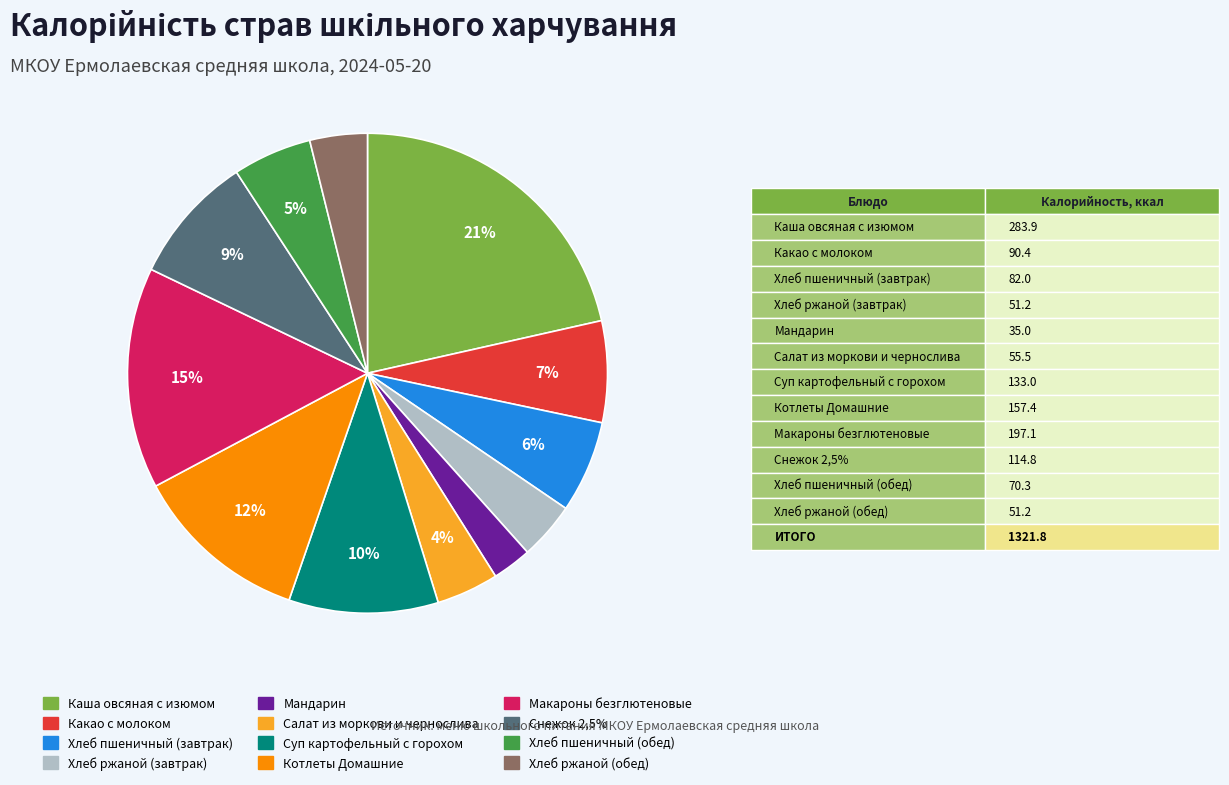

To the nearest percent, what portion does Хлеб ржаной (обед) represent?

4%